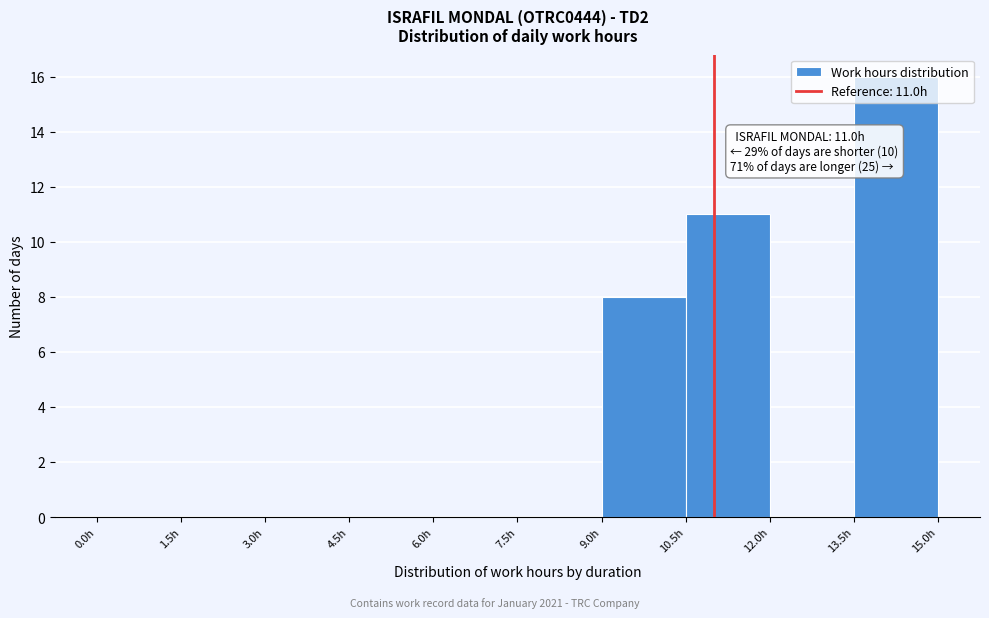

Over which range of the x-axis is the bar tallest?

13.5 to 15.0